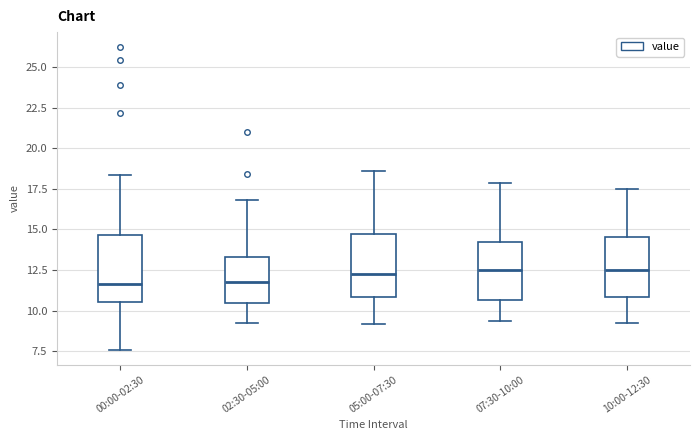

Reading left to right, read every box against the y-axis: the position of its median line, the range the box covers, and the ends of its whiskers. The values are not printed on the chart, so give them approximately, as read against the axis.

00:00-02:30: median 11.5, box 10.5 to 14.5, whiskers 7.5 to 18.5
02:30-05:00: median 12.0, box 10.5 to 13.5, whiskers 9.5 to 17.0
05:00-07:30: median 12.5, box 11.0 to 14.5, whiskers 9.0 to 18.5
07:30-10:00: median 12.5, box 10.5 to 14.0, whiskers 9.5 to 18.0
10:00-12:30: median 12.5, box 11.0 to 14.5, whiskers 9.5 to 17.5